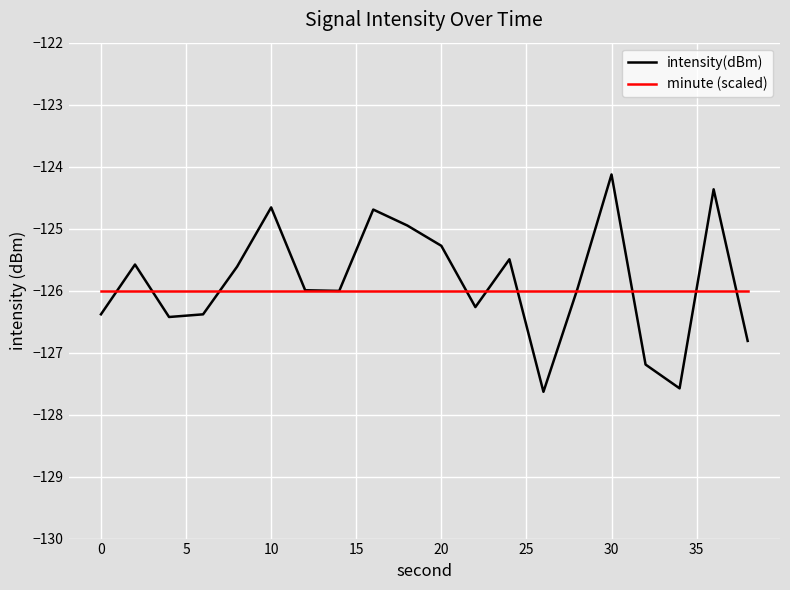

List the series in order of their peak value, highest first.

intensity(dBm), minute (scaled)